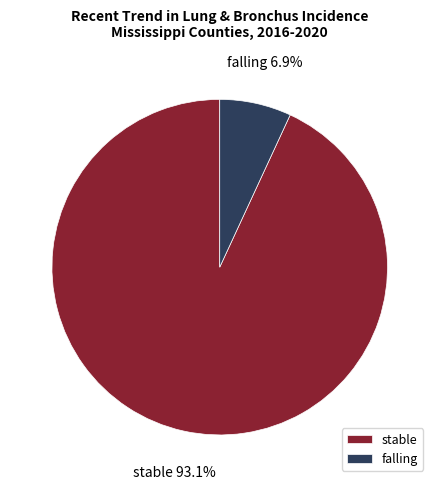

How many slices are in this pie chart?

2